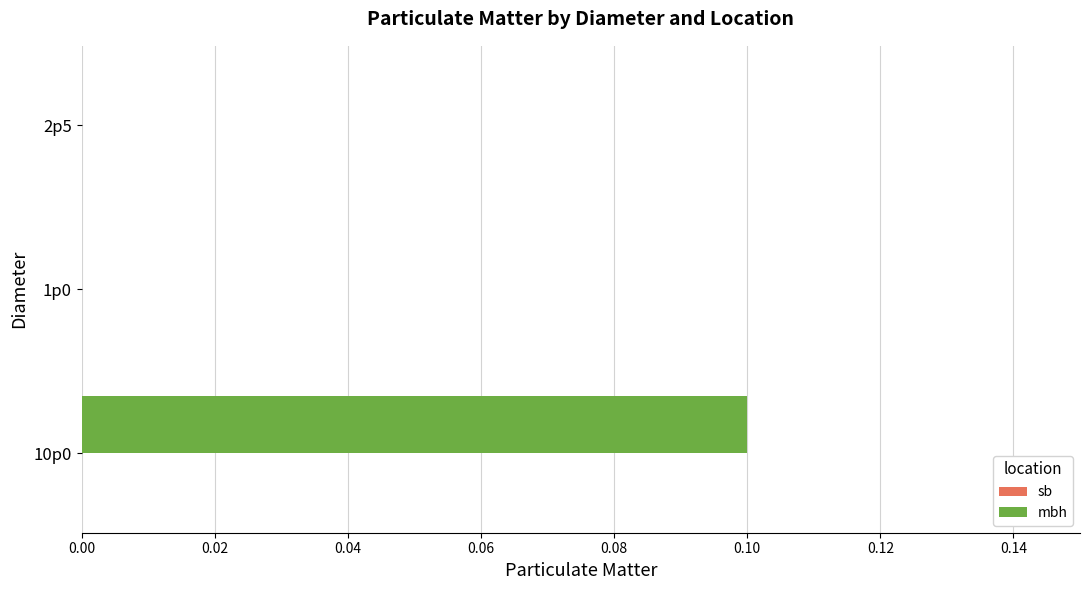

Which label corresponds to the largest value in the chart?

10p0